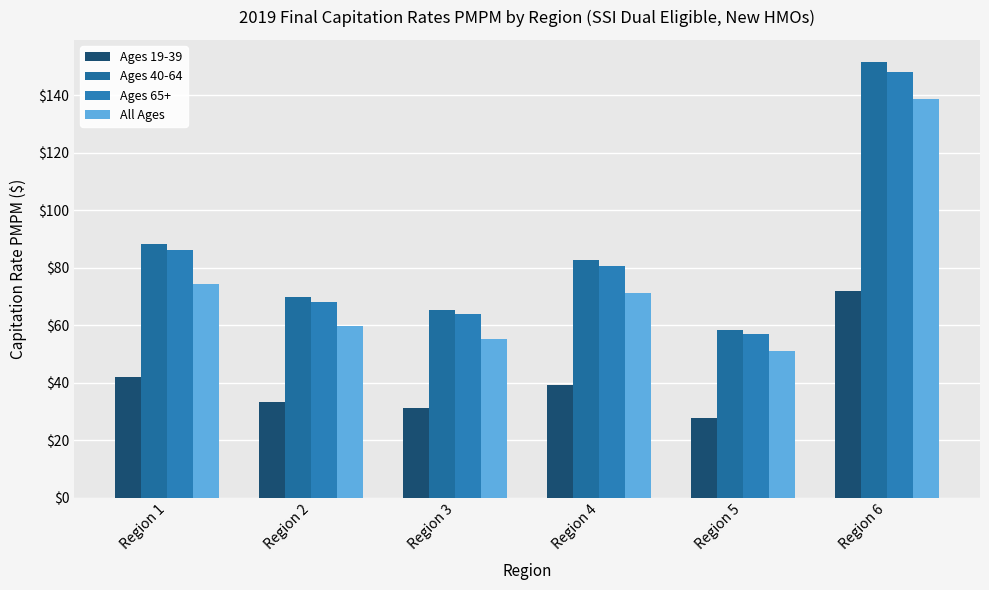

What is the lowest value of the Ages 19-39 series?

27.6